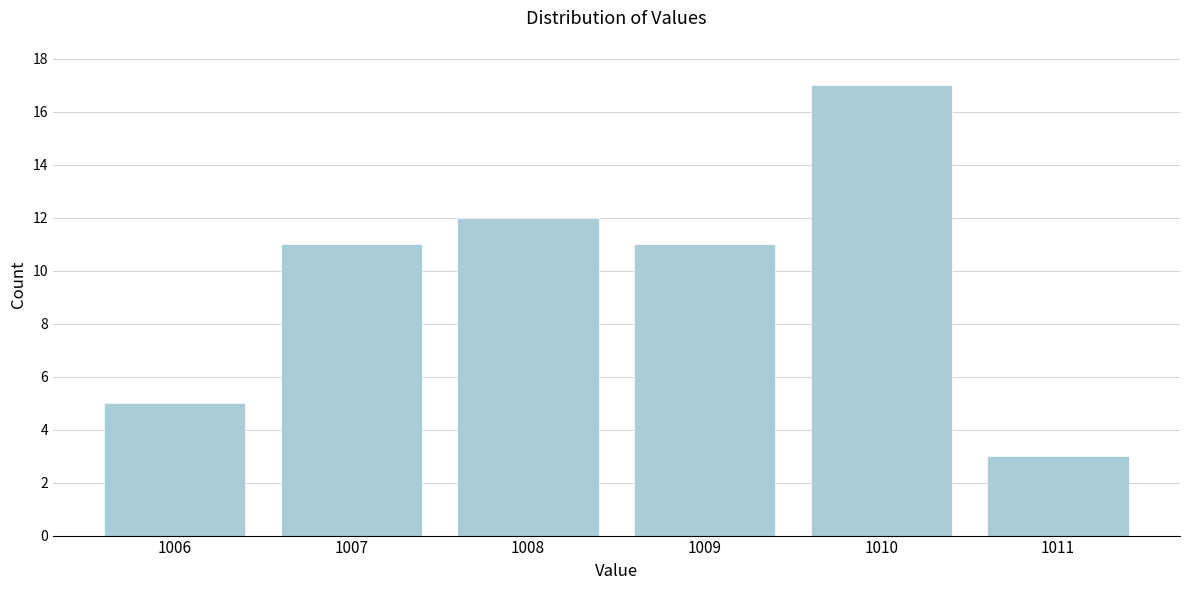

Reading right to left, what are all the values shown in this chart?

1011=3	1010=17	1009=11	1008=12	1007=11	1006=5